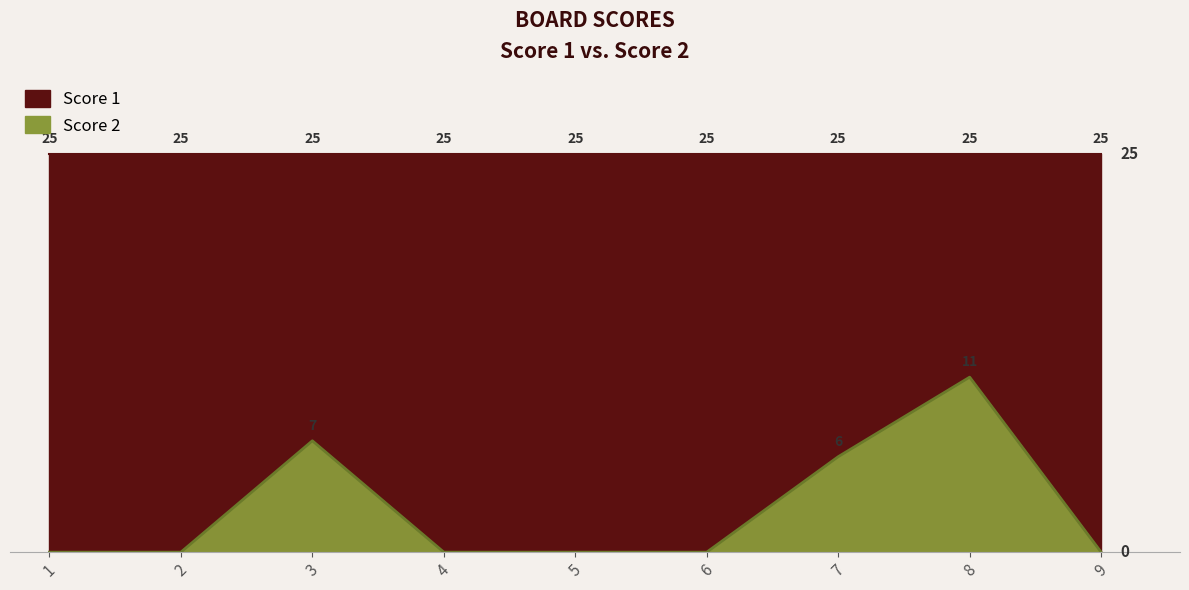

Which category has the highest value across all series?

8